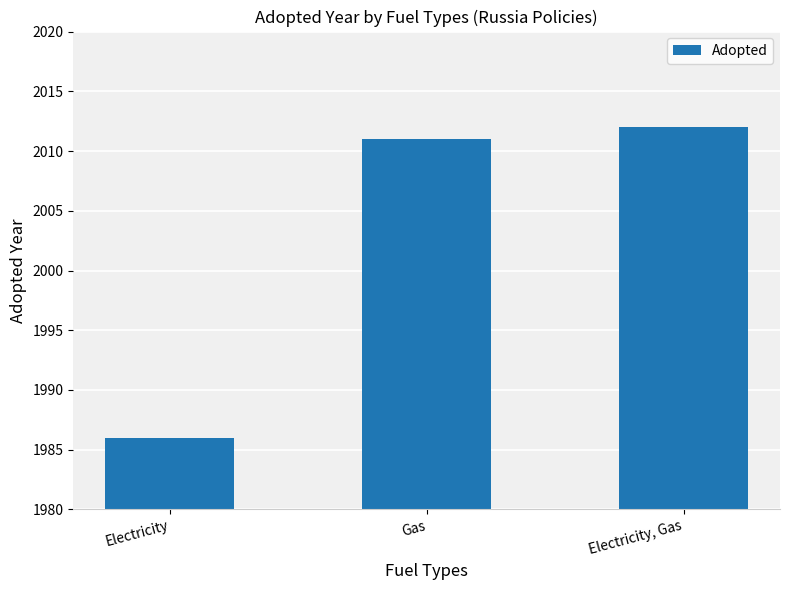

Rank the categories by value from highest to lowest.

Electricity, Gas, Gas, Electricity